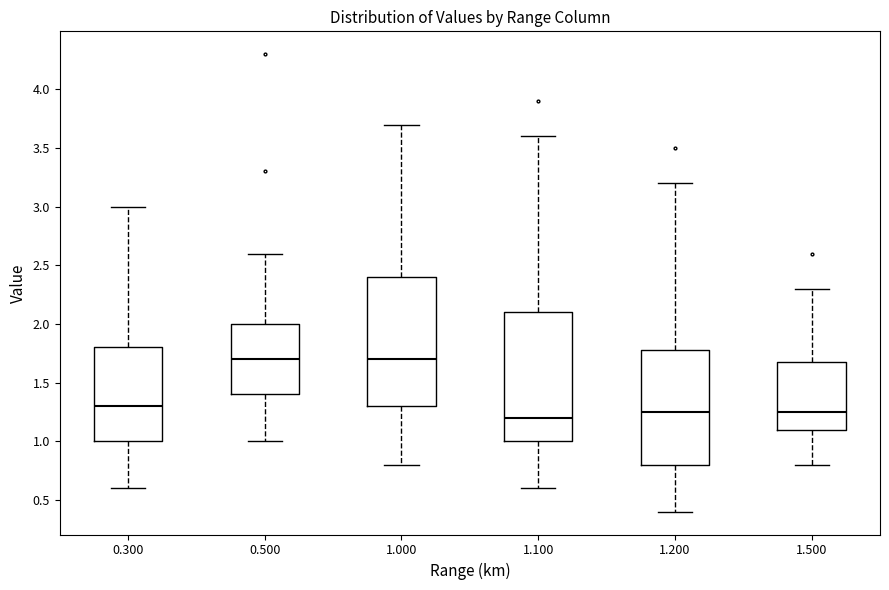

Where is the lower edge of the box at x = 1.200 on the y-axis? The values are not printed on the chart, so give them approximately, as read against the axis.

0.80